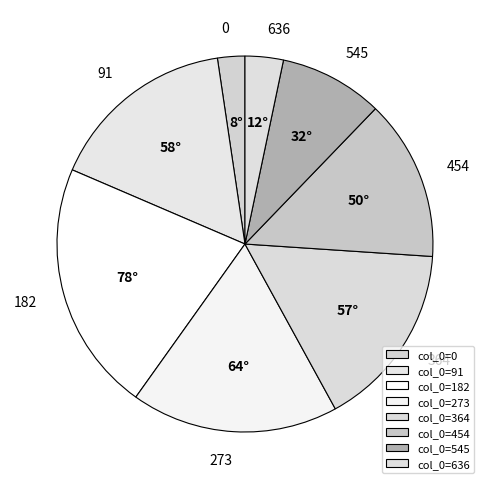

Count the number of slices in the pie.

8